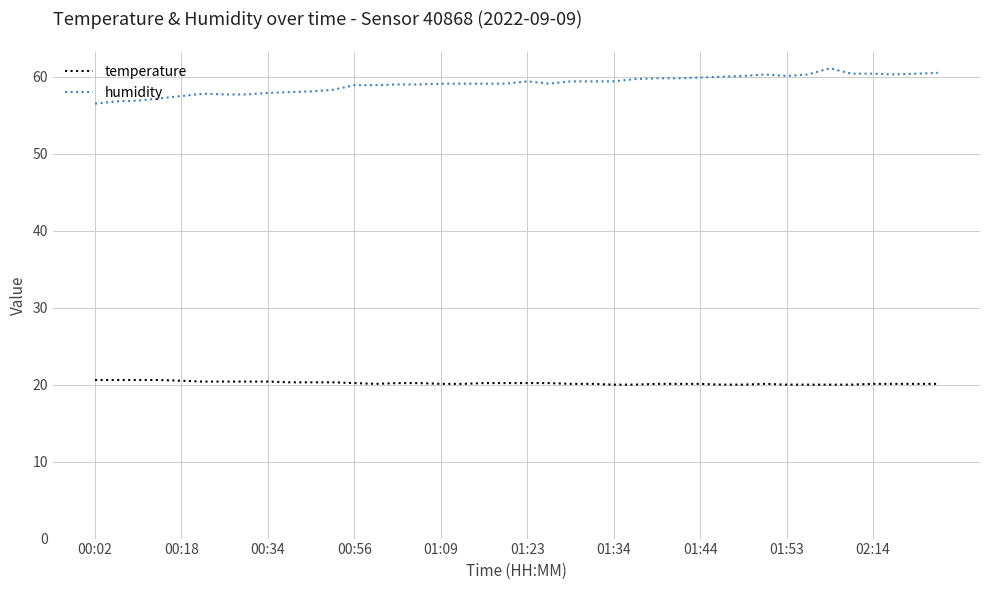

True or false: temperature and humidity cross at least once.

False